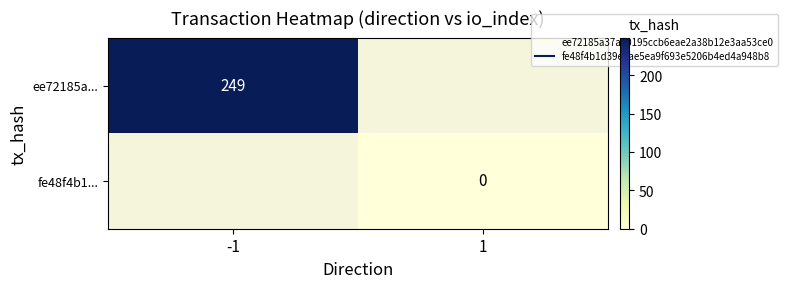

Between 1 and -1, which is larger?

-1